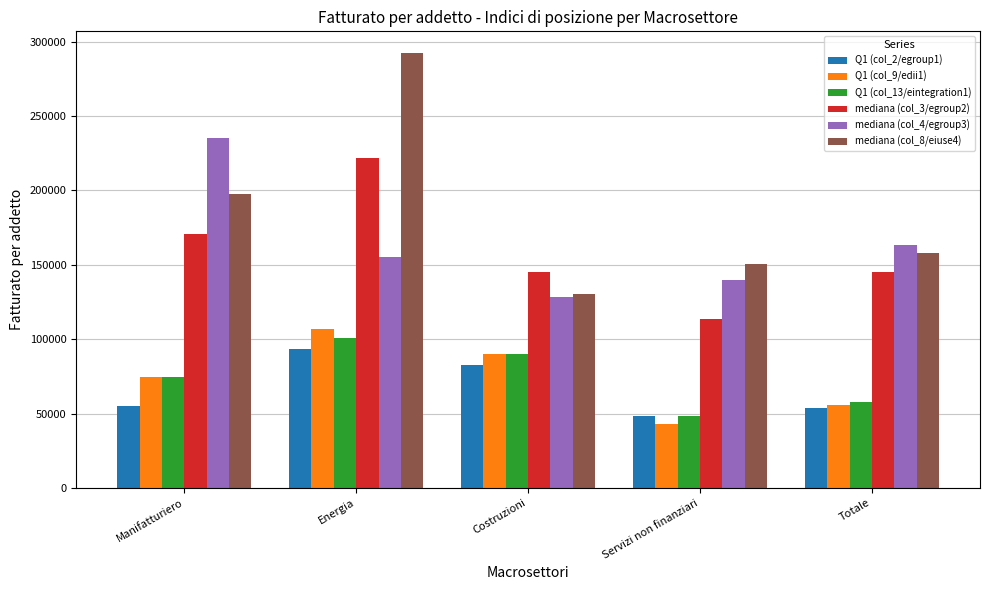

Which series changed the most between Manifatturiero and Totale?

mediana (col_4/egroup3)